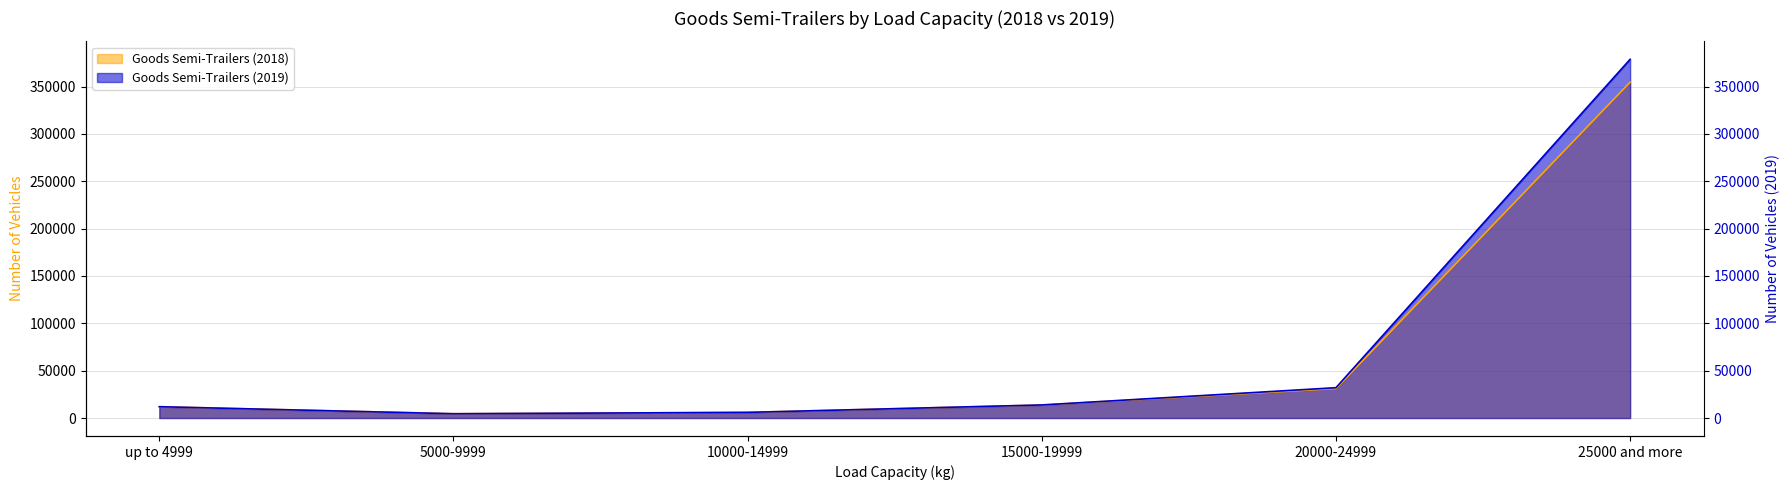

True or false: Goods Semi-Trailers (2018) has a value of 54734 at 20000-24999.

False